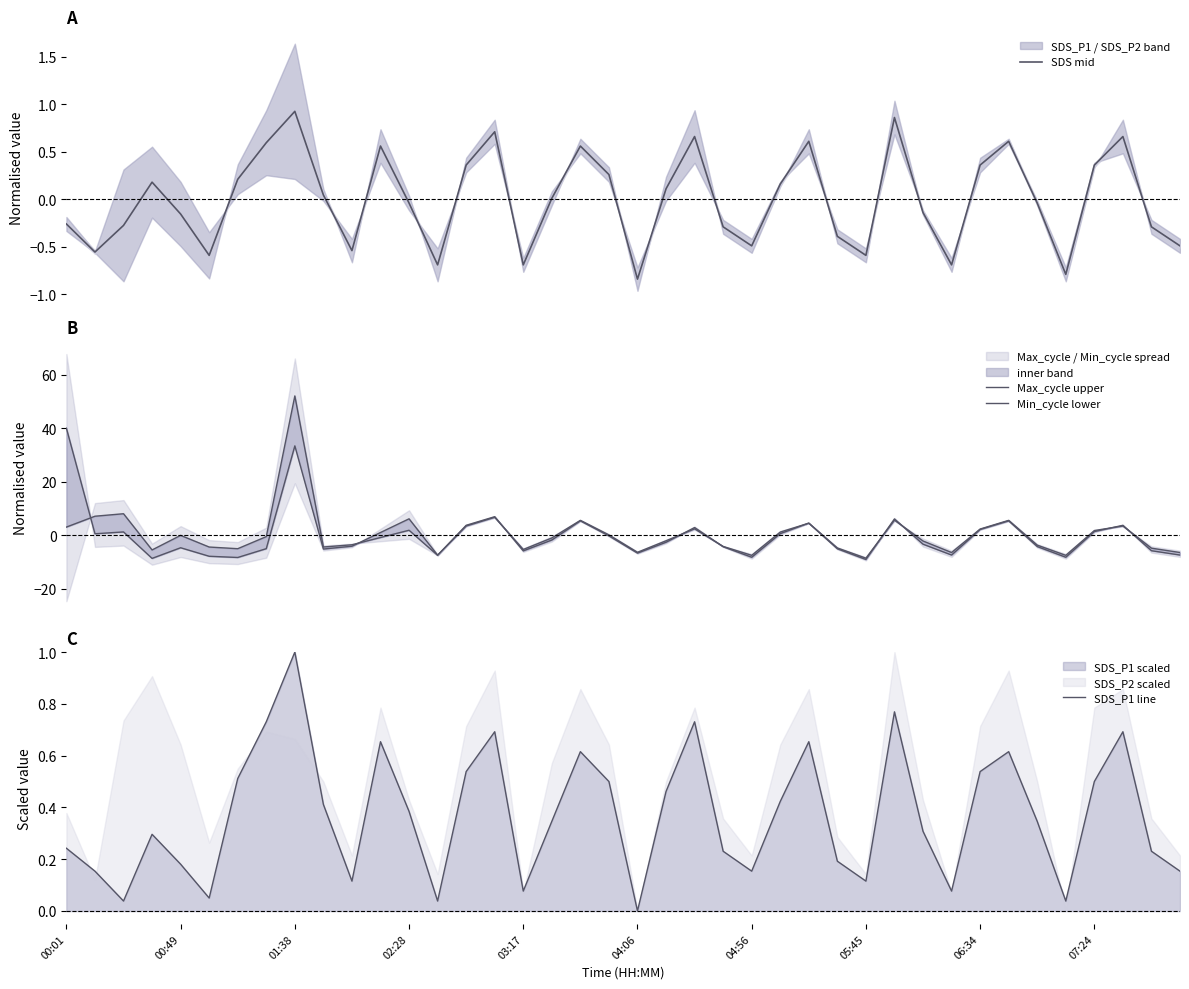

What is the maximum value shown in the chart?

52.0